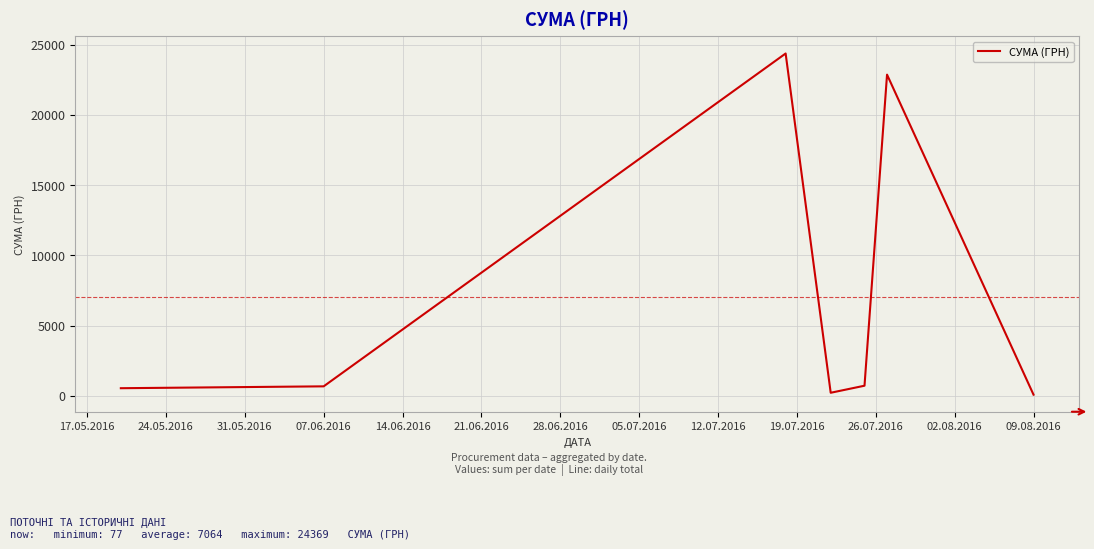

True or false: the data has more than 1 interior local peaks.

True